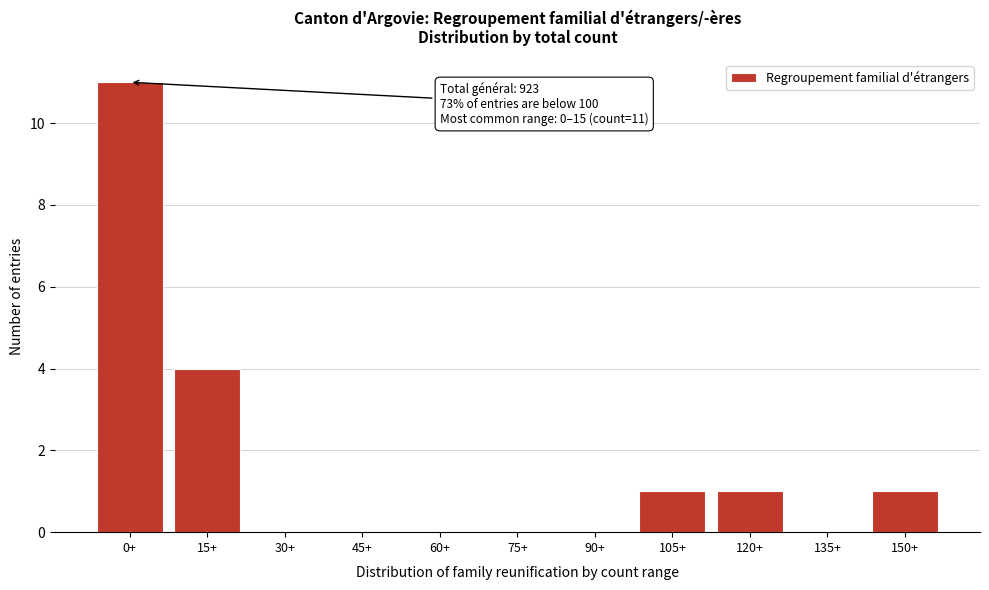

Reading left to right, list all the values displayed in this chart.

0+=11	15+=4	30+=0	45+=0	60+=0	75+=0	90+=0	105+=1	120+=1	135+=0	150+=1